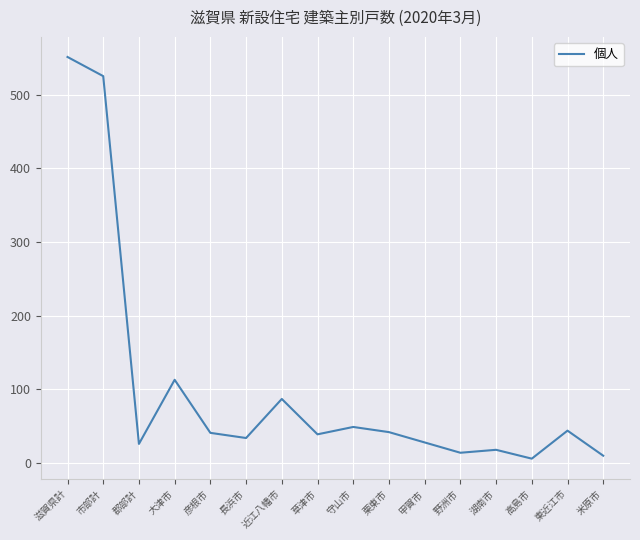

Approximately how many times larger is the value at 彦根市 compared to 野洲市?

2.9